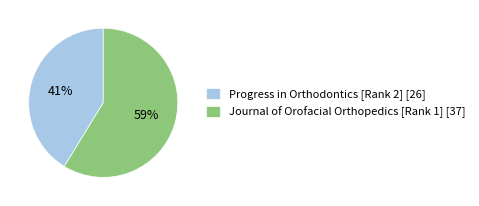

How many slices are in this pie chart?

2